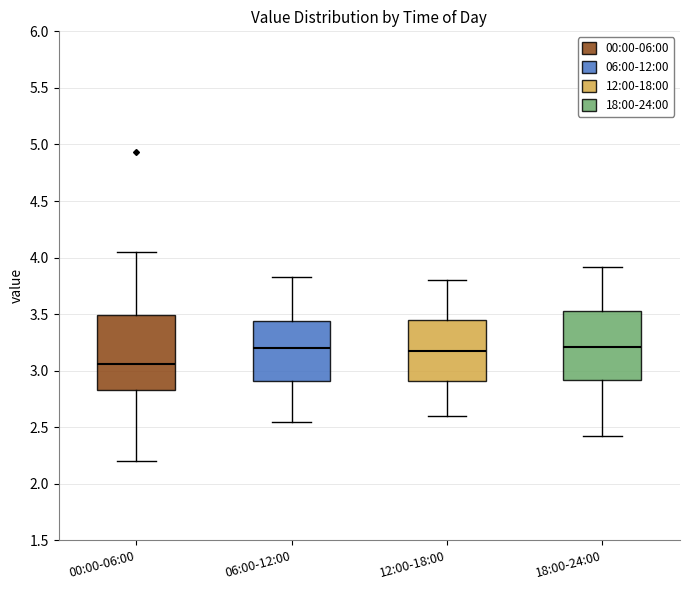

Reading left to right, transcribe this box plot: for each box, give where its median line is, the range the box spans, and where its two whiskers end, as read against the y-axis. The values are not printed on the chart, so give them approximately, as read against the axis.

00:00-06:00: median 3.05, box 2.85 to 3.50, whiskers 2.20 to 4.05
06:00-12:00: median 3.20, box 2.90 to 3.45, whiskers 2.55 to 3.85
12:00-18:00: median 3.20, box 2.90 to 3.45, whiskers 2.60 to 3.80
18:00-24:00: median 3.20, box 2.90 to 3.55, whiskers 2.40 to 3.90